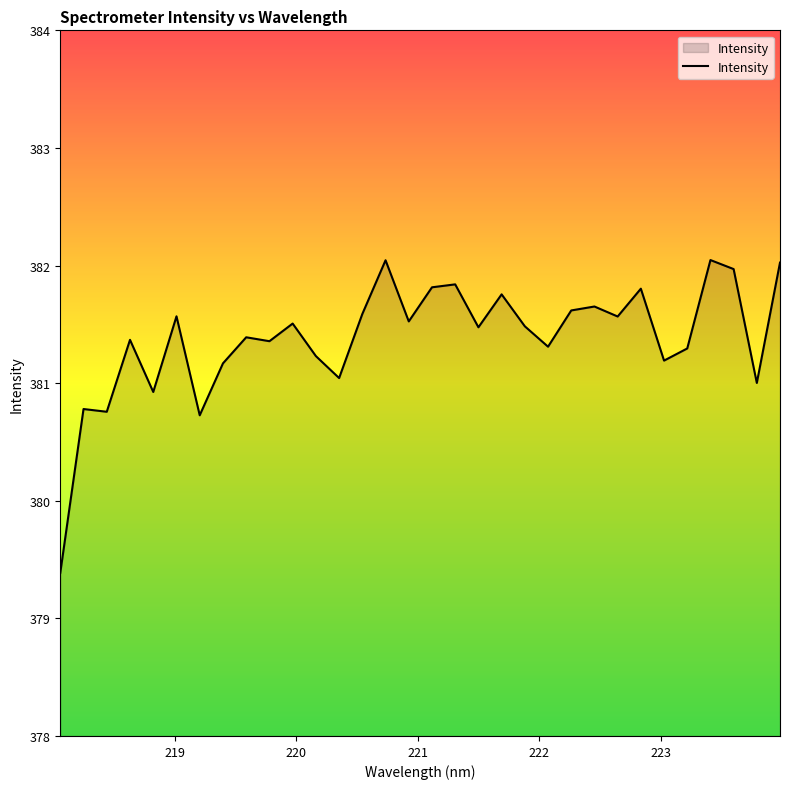

What is the minimum value shown in the chart?

379.4